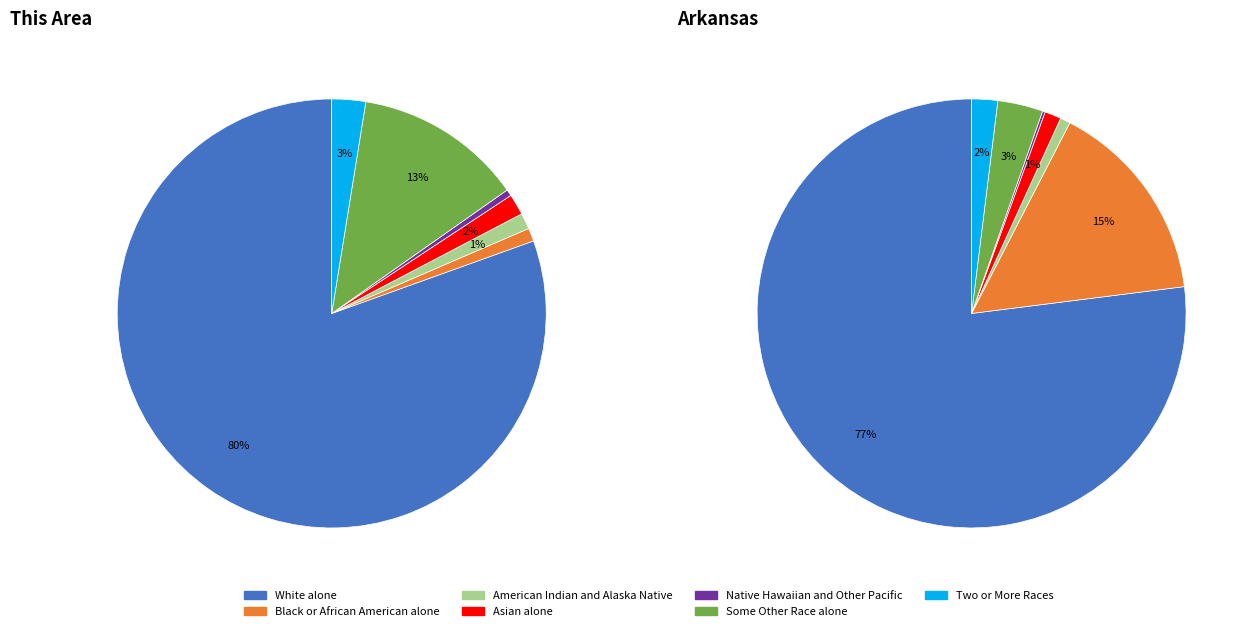

The this_area slice represents 63% of the pie. True or false?

False